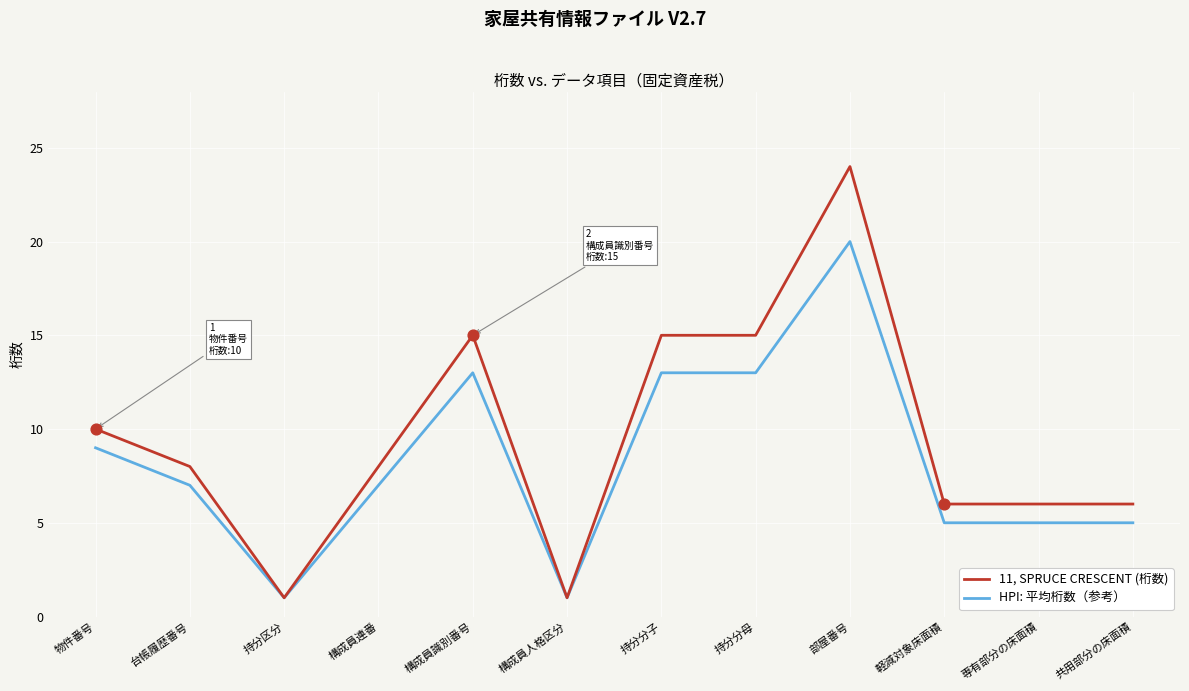

Which series has the widest spread of values?

11, SPRUCE CRESCENT (桁数)